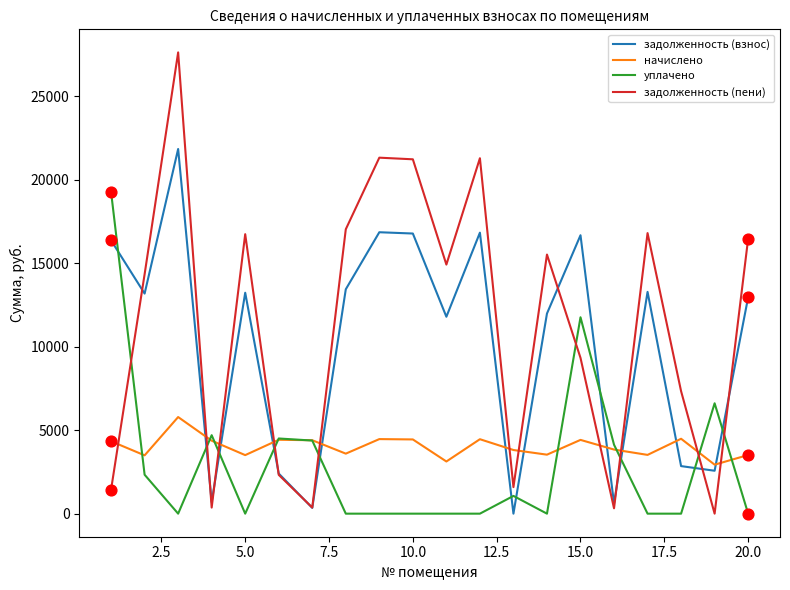

List the series in order of their peak value, lowest first.

начислено, уплачено, задолженность (взнос), задолженность (пени)